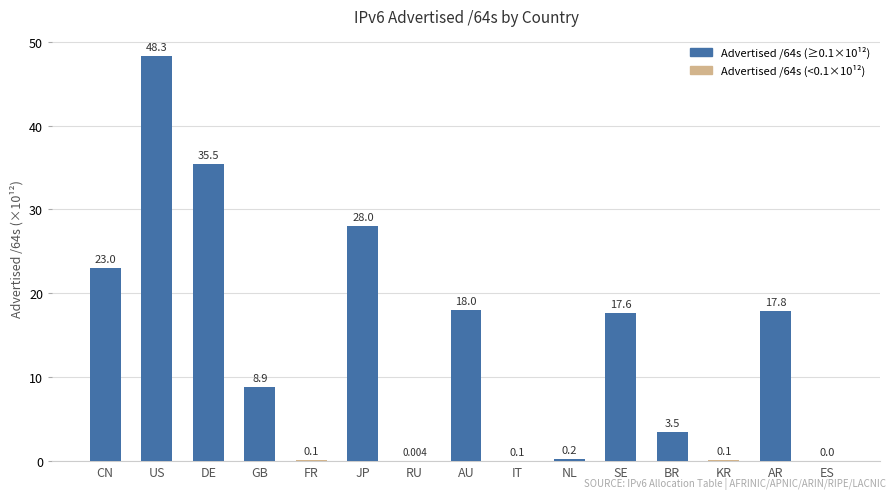

What is the change in value from DE to FR?

-35.4